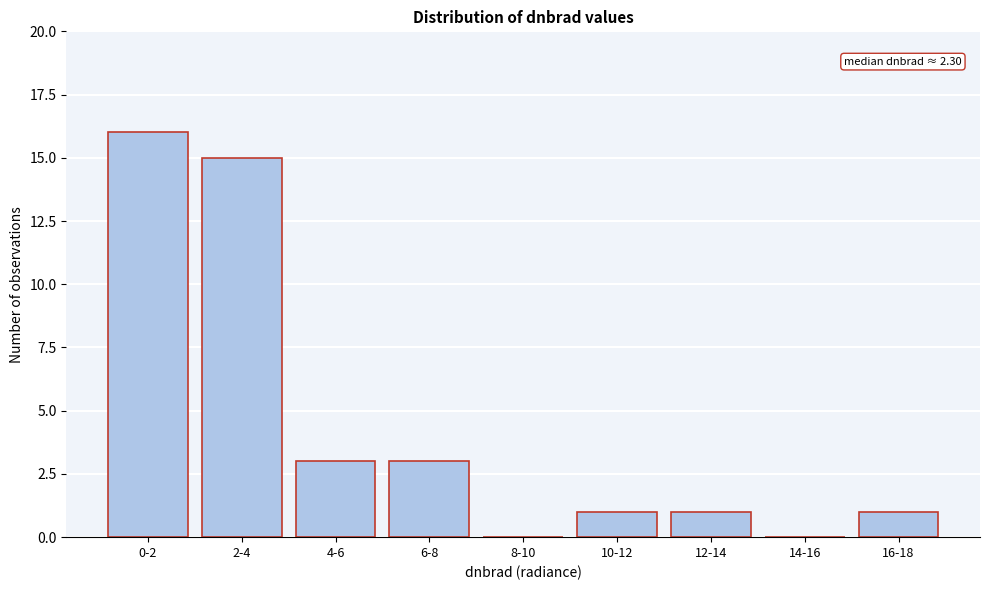

Reading right to left, what are all the values shown in this chart?

16-18=1	14-16=0	12-14=1	10-12=1	8-10=0	6-8=3	4-6=3	2-4=15	0-2=16